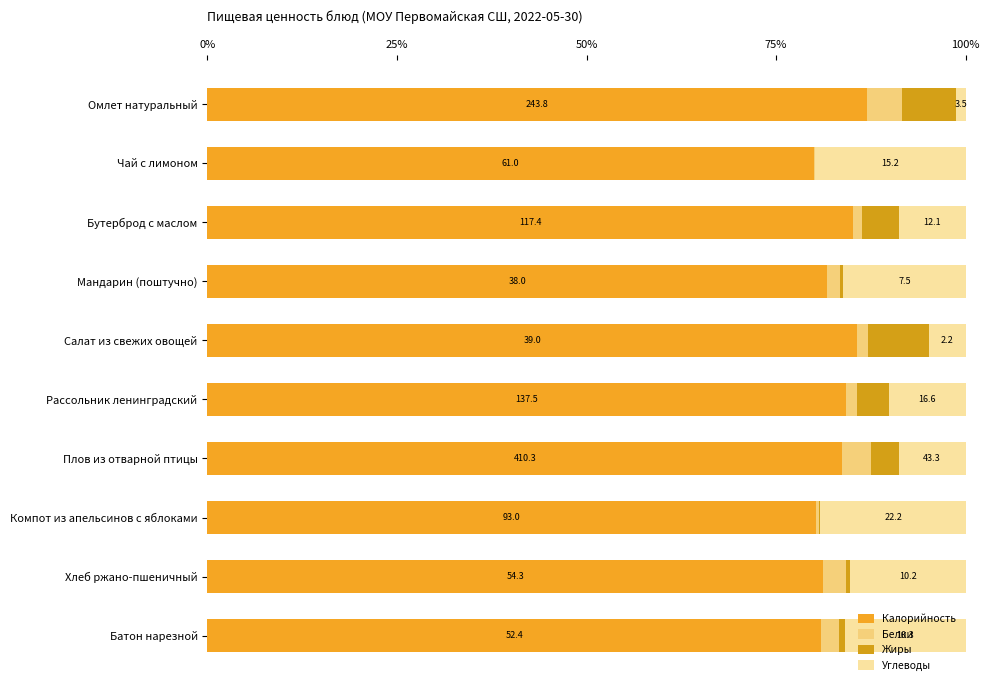

What is the sum of all Жиры values?

30.0